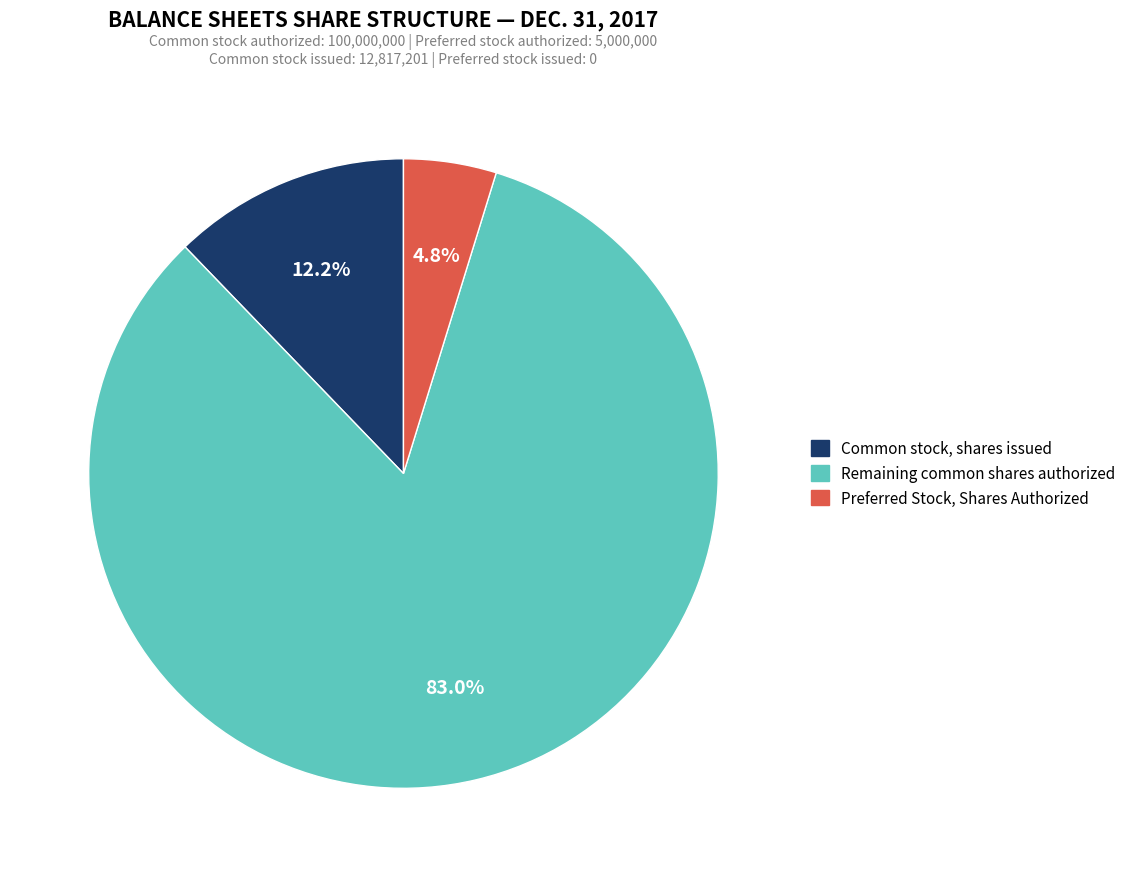

Is there any slice that represents more than half of the pie?

Yes